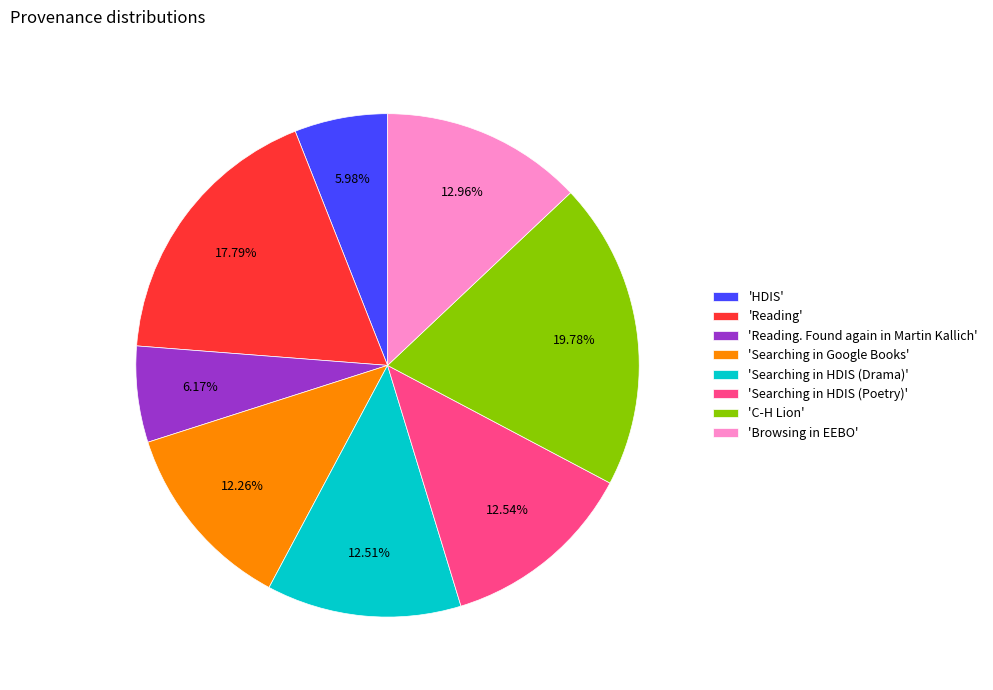

What is the largest slice in the pie chart?

'C-H Lion'